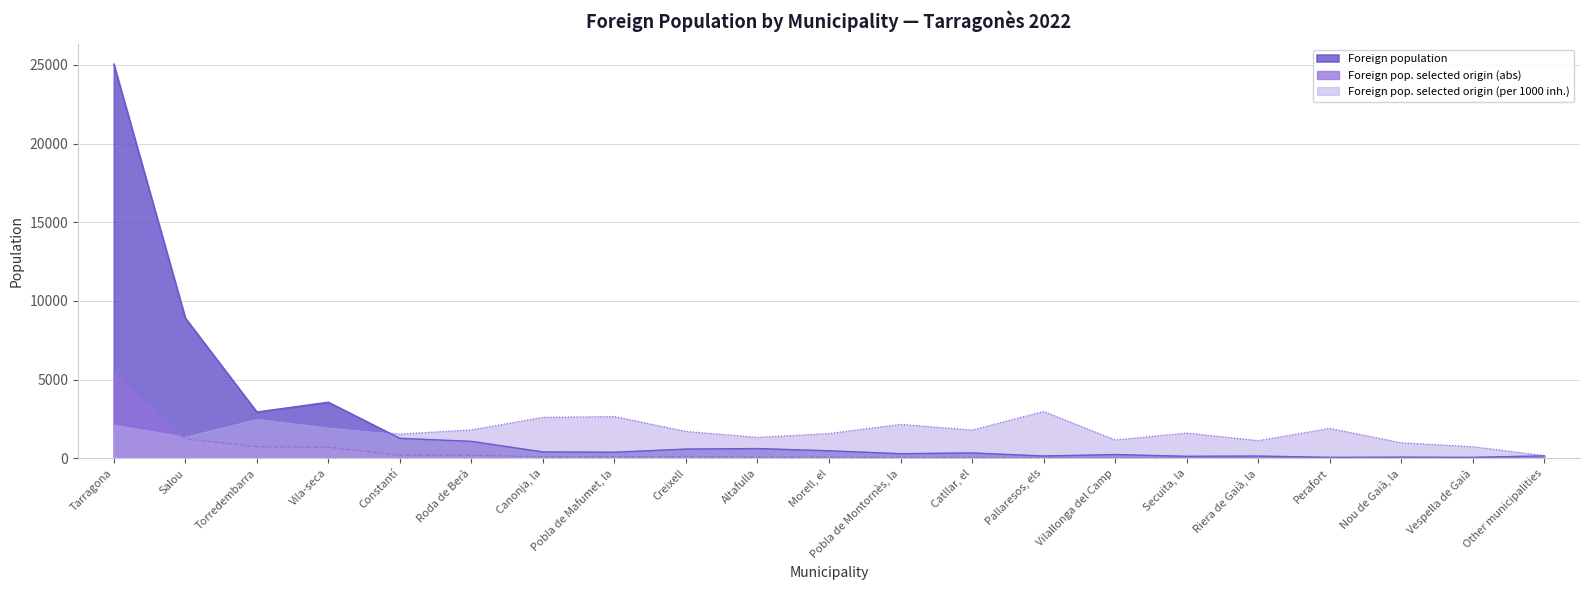

The Foreign population selected origin (per 1000) series shows 1717 at Creixell. True or false?

True